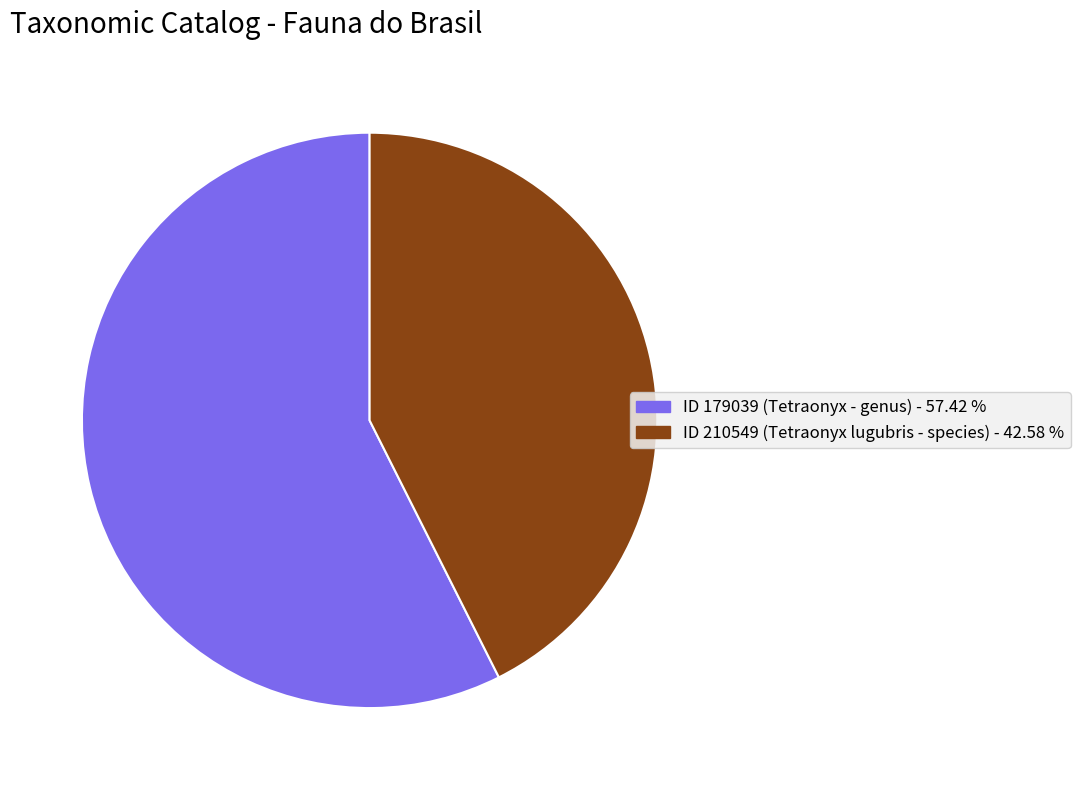

Is there any slice that represents more than half of the pie?

Yes